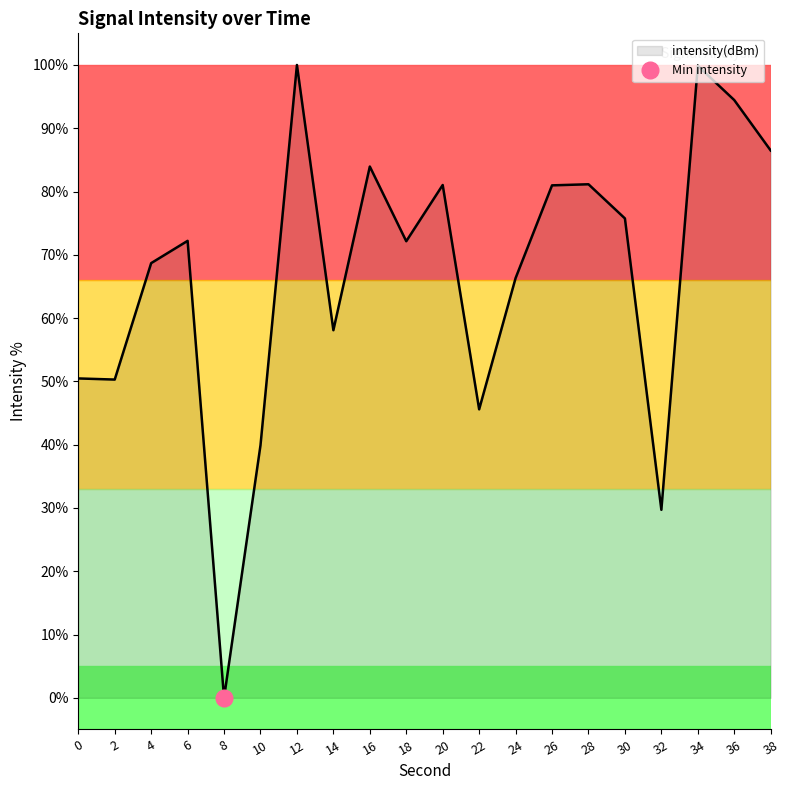

Which category has the lowest value across all series?

8